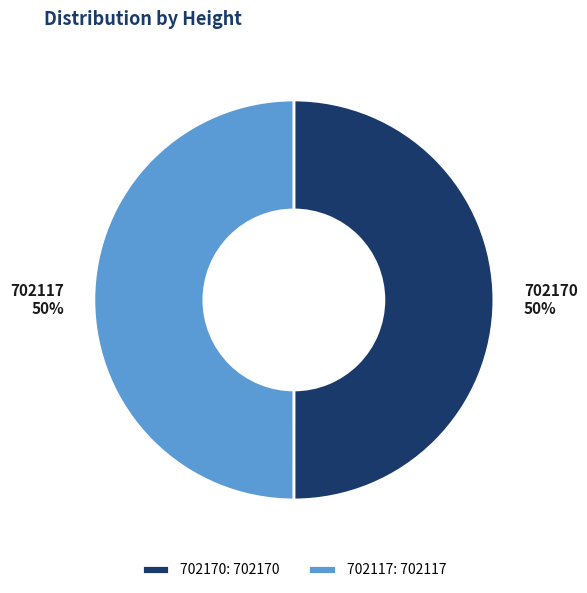

The 702117 slice represents 55% of the pie. True or false?

False